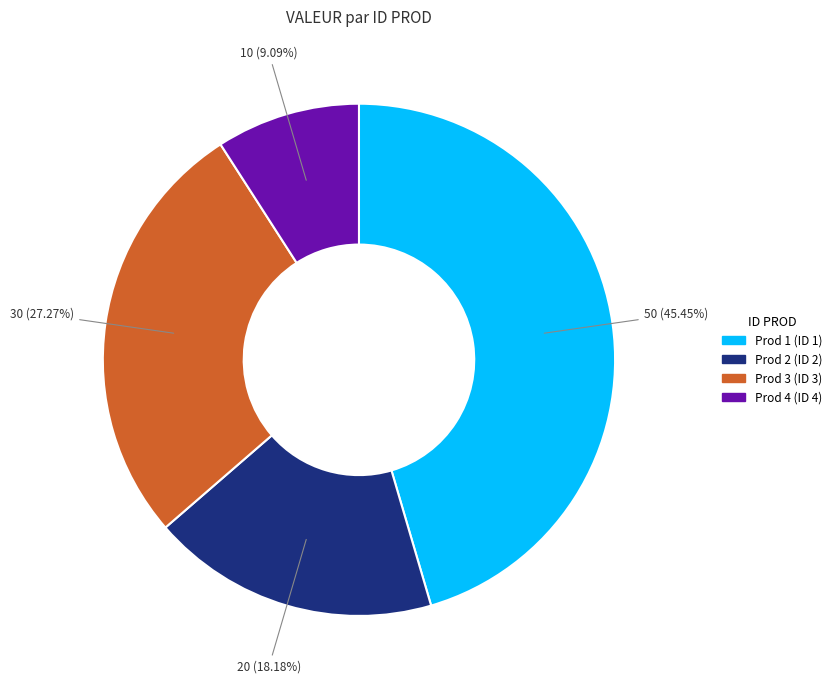

How many segments does this pie chart have?

4